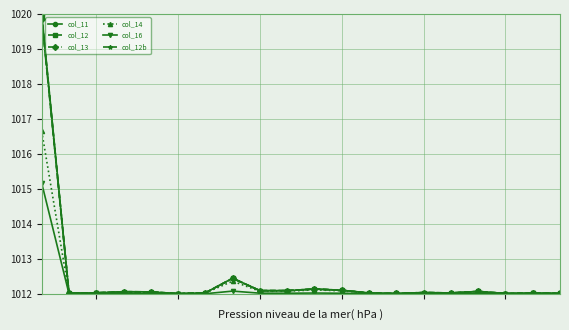

How many interior local peaks does the col_13 series have?

6